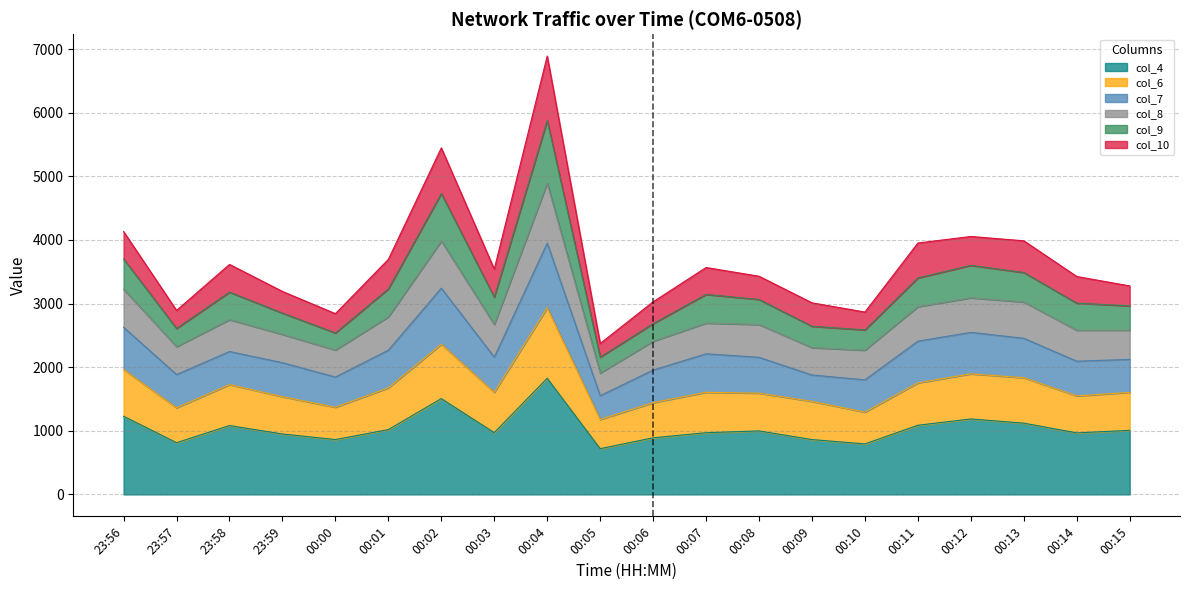

What is the minimum value for col_4?

719